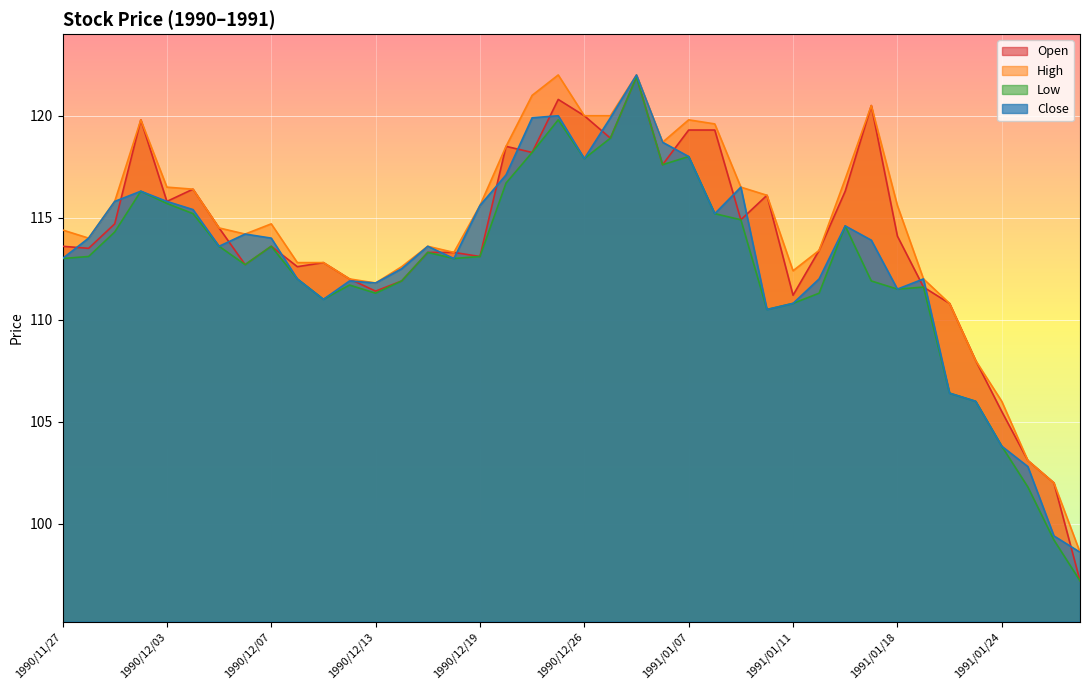

Reading right to left, extract all data points from this chart.

Open: 97.2	102.0	103.1	105.5	108.0	110.8	111.6	114.1	120.5	116.3	113.4	111.2	116.1	114.9	119.3	119.3	117.6	121.9	118.9	120.0	120.8	118.2	118.5	113.1	113.3	113.3	111.9	111.4	112.0	112.8	112.6	113.6	112.7	114.5	116.4	115.8	119.8	114.7	113.5	113.6
High: 98.6	102.0	103.1	106.0	108.0	110.8	112.0	115.6	120.5	116.9	113.4	112.4	116.1	116.5	119.6	119.8	118.7	122.0	120.0	120.0	122.0	121.0	118.5	115.6	113.3	113.6	112.6	111.8	112.0	112.8	112.8	114.7	114.2	114.5	116.4	116.5	119.8	115.8	114.0	114.4
Low: 97.2	99.2	101.8	103.8	106.0	106.4	111.6	111.5	111.9	114.6	111.3	110.8	110.5	114.9	115.2	118.0	117.6	121.9	118.9	117.9	119.8	118.2	116.7	113.1	113.0	113.3	111.9	111.3	111.7	111.0	112.0	113.6	112.7	113.6	115.2	115.7	116.3	114.3	113.1	113.0
Close: 98.6	99.4	102.8	103.8	106.0	106.4	112.0	111.5	113.9	114.6	112.0	110.8	110.5	116.5	115.2	118.0	118.7	122.0	119.9	117.9	120.0	119.9	117.1	115.6	113.0	113.6	112.5	111.8	111.9	111.0	112.0	114.0	114.2	113.6	115.4	115.8	116.3	115.8	114.0	113.0